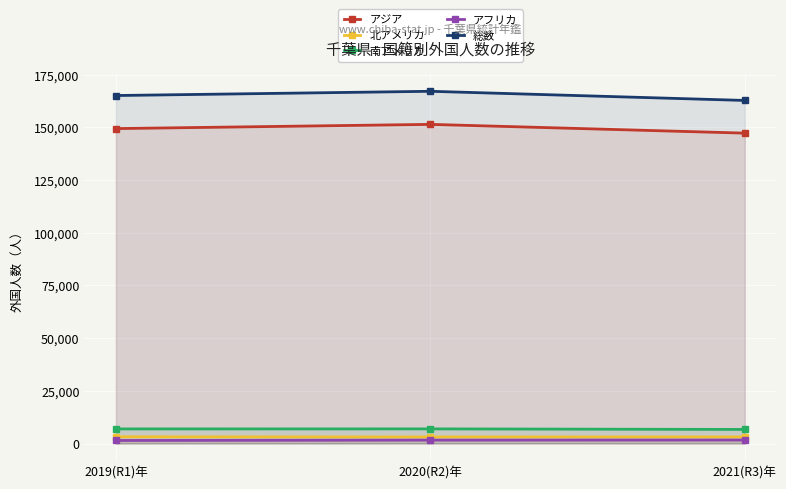

What is the total value across all series at 2021(R3)年?

321598